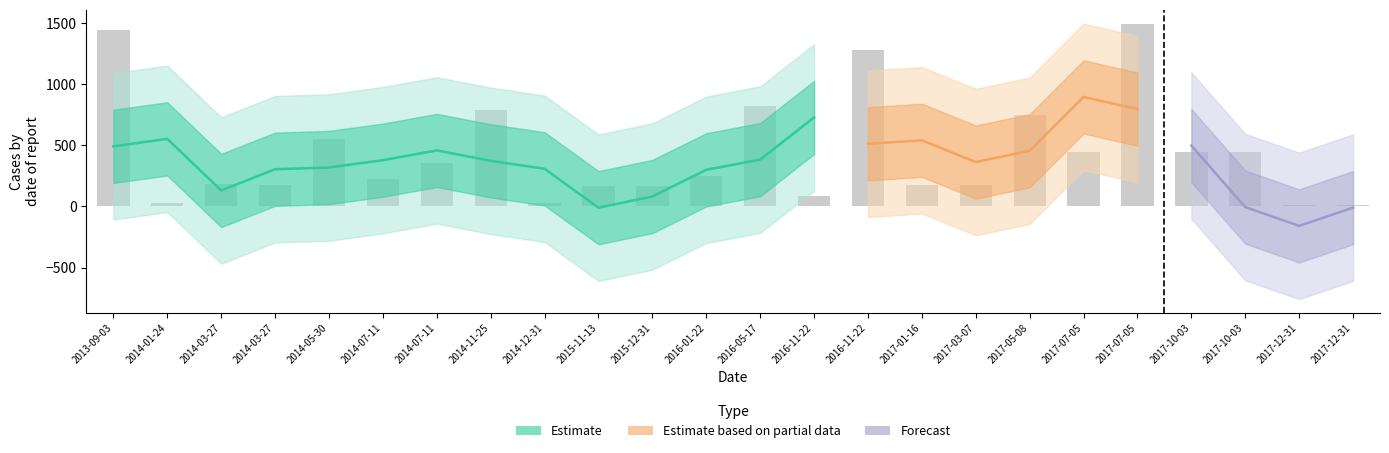

What is the change in value from 2014-11-25 to 2017-12-31?

-804.9